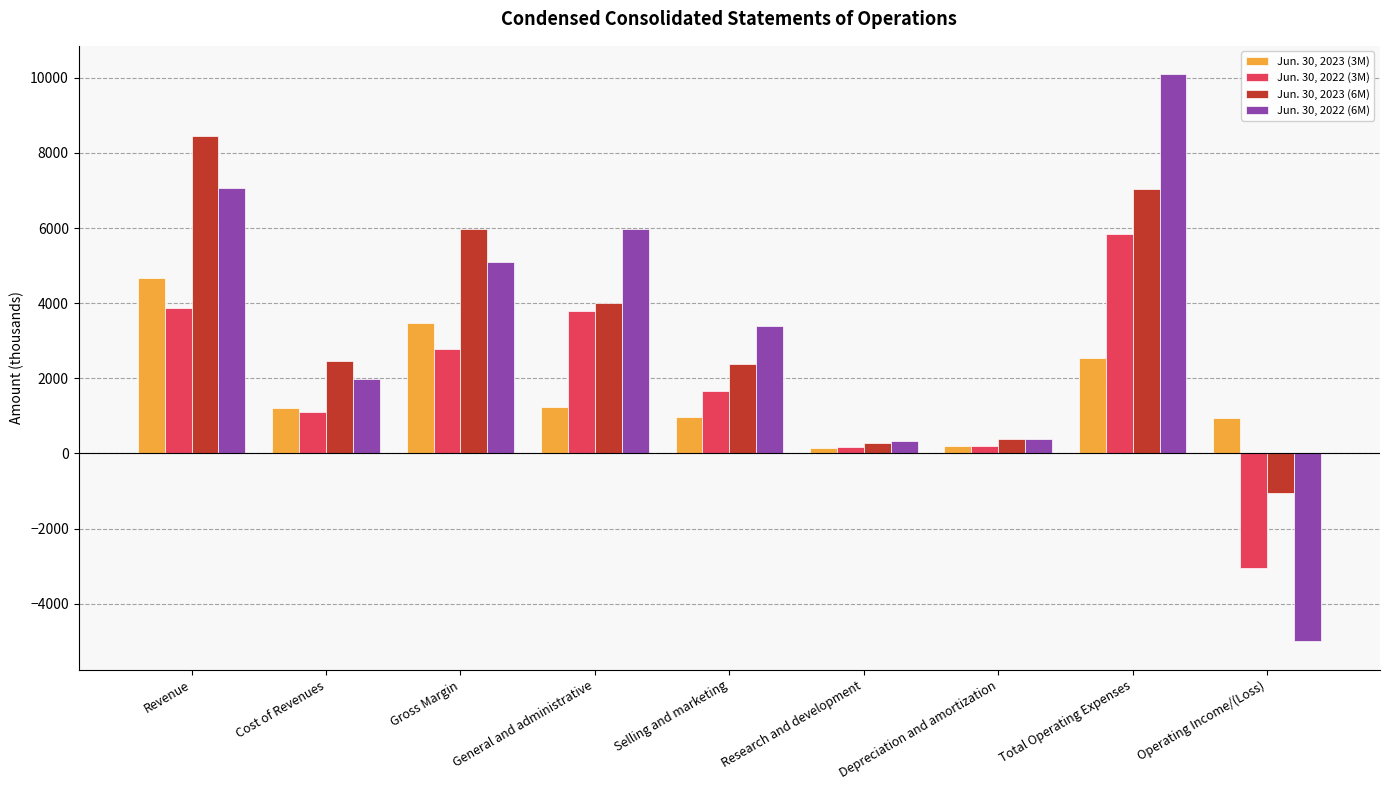

What is the label of the 3rd bar from the left?

Gross Margin